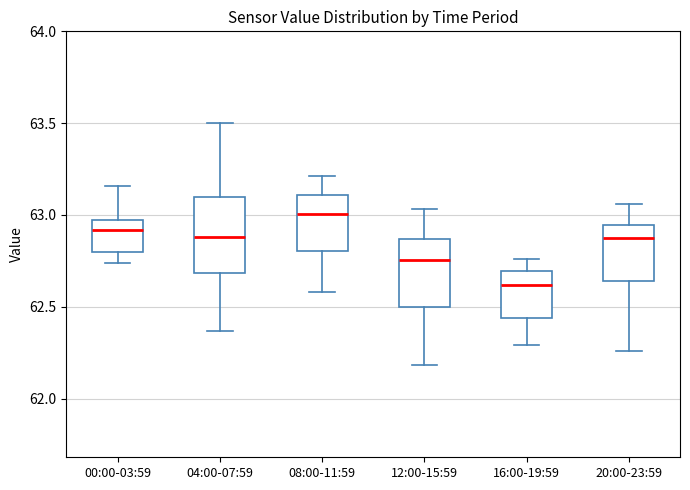

Reading left to right, read every box against the y-axis: the position of its median line, the range the box covers, and the ends of its whiskers. The values are not printed on the chart, so give them approximately, as read against the axis.

00:00-03:59: median 62.90, box 62.80 to 62.95, whiskers 62.75 to 63.15
04:00-07:59: median 62.90, box 62.70 to 63.10, whiskers 62.35 to 63.50
08:00-11:59: median 63.00, box 62.80 to 63.10, whiskers 62.60 to 63.20
12:00-15:59: median 62.75, box 62.50 to 62.85, whiskers 62.20 to 63.05
16:00-19:59: median 62.60, box 62.45 to 62.70, whiskers 62.30 to 62.75
20:00-23:59: median 62.90, box 62.65 to 62.95, whiskers 62.25 to 63.05